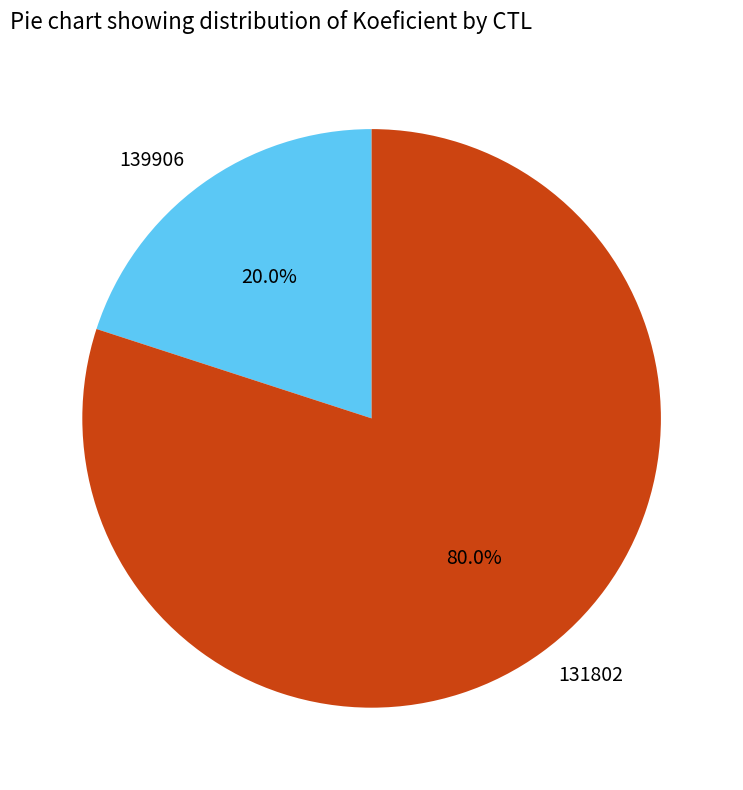

Which category accounts for the majority?

131802